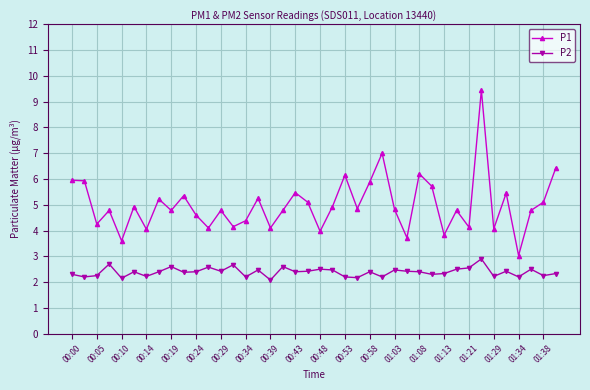

List the series in order of their peak value, lowest first.

P2, P1